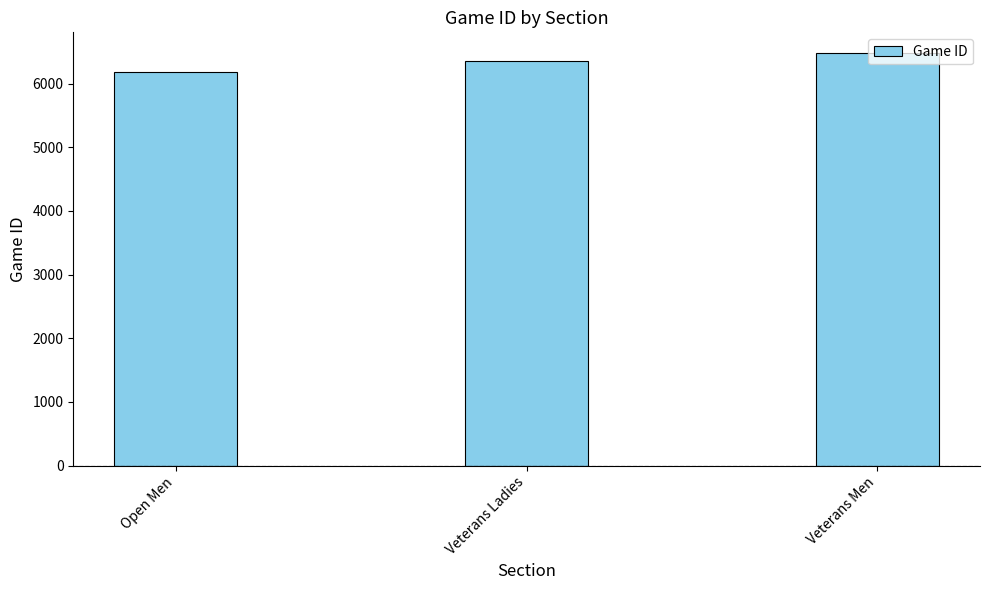

How many data points are less than 6356?

1